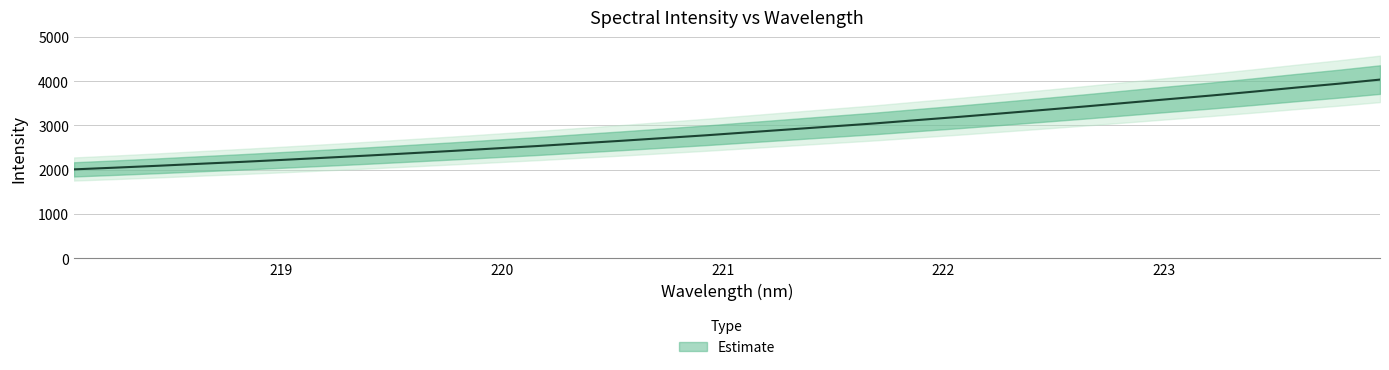

At which label is the value closest to 3022?

221.6902